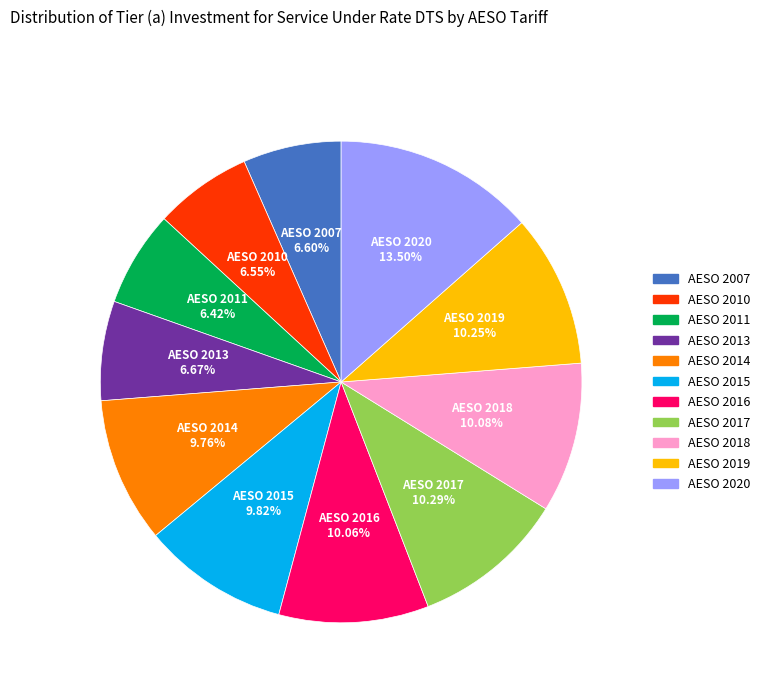

To the nearest percent, what is the average slice percentage?

9%